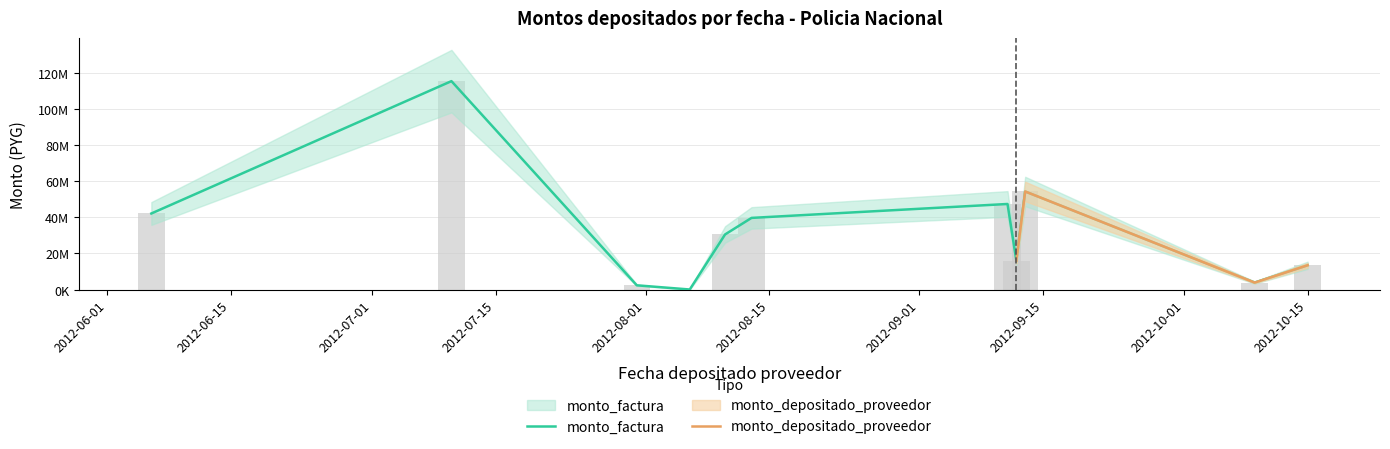

What is the maximum value for monto_factura?

115283950